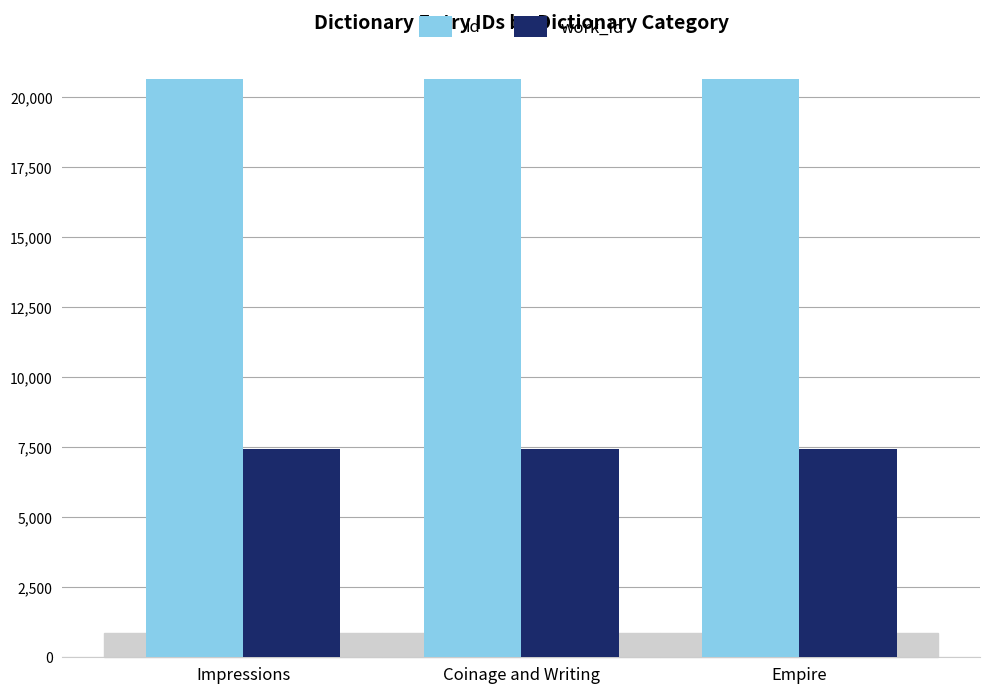

What is the spread (max minus min) of values at Coinage and Writing?

13207